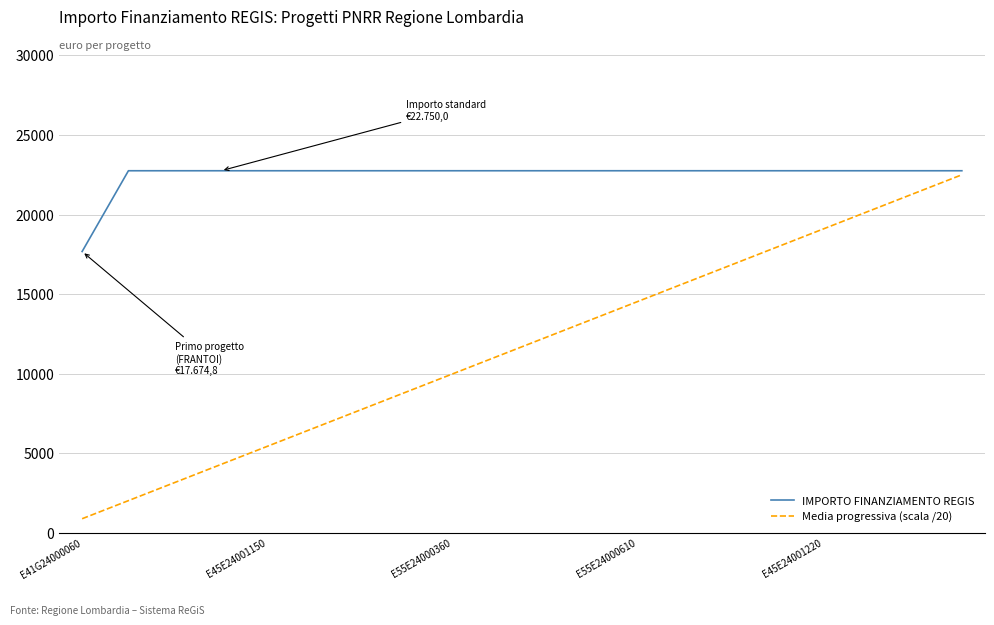

What are all the series names shown in the legend?

IMPORTO FINANZIAMENTO REGIS, Media progressiva (scala /20)